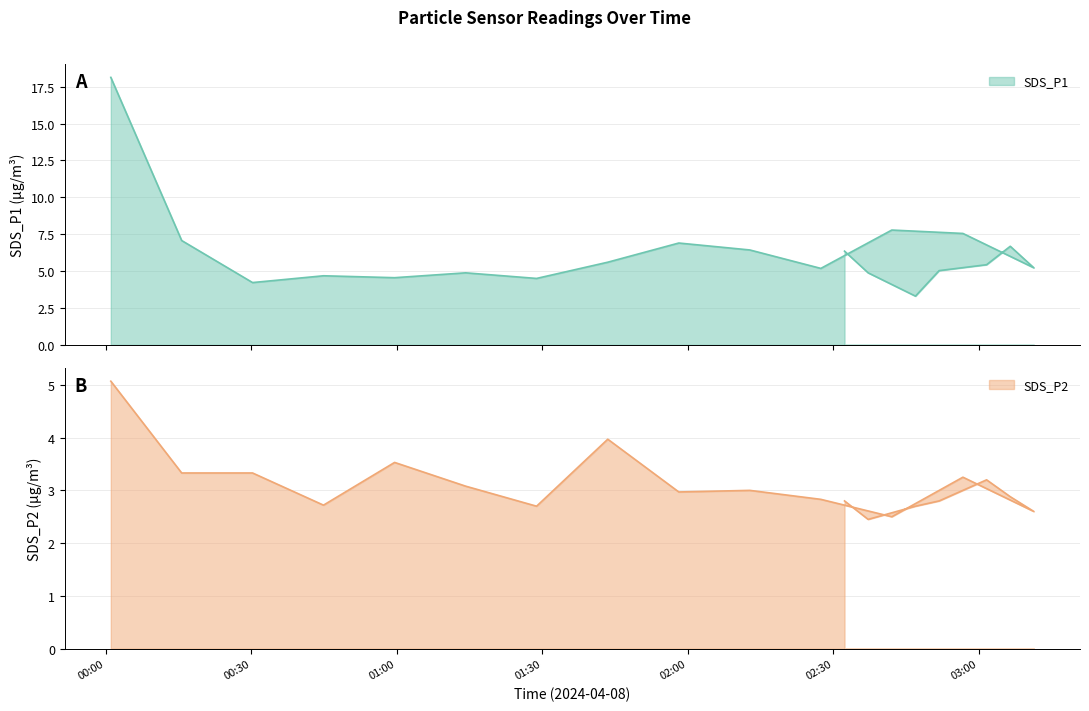

At which category does SDS_P1 reach its first local valley?

2024/04/08 00:30:15